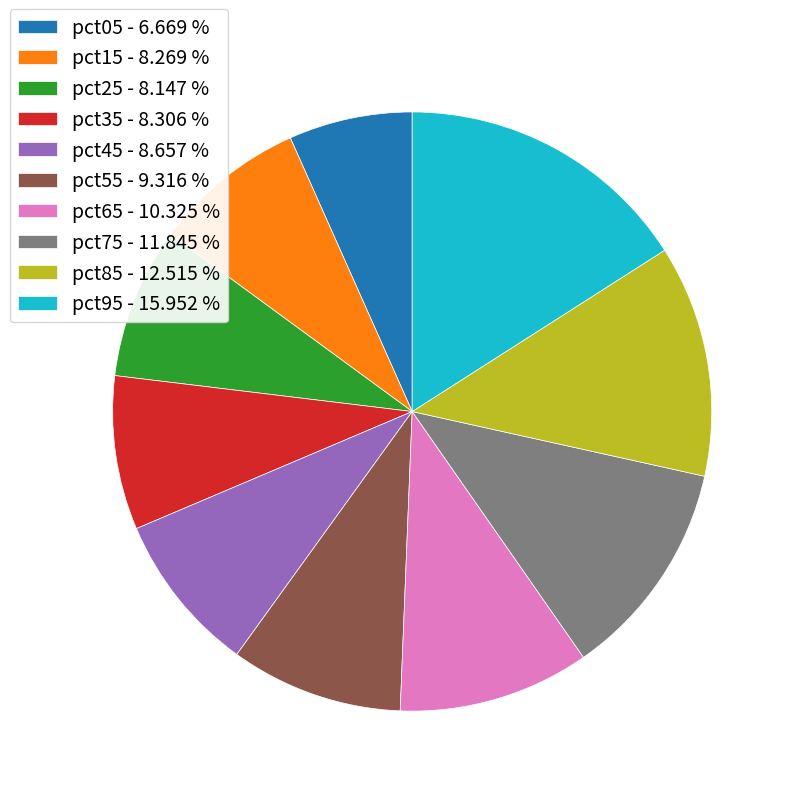

Combined, do pct55 - 9.316 % and pct65 - 10.325 % account for over 50%?

No